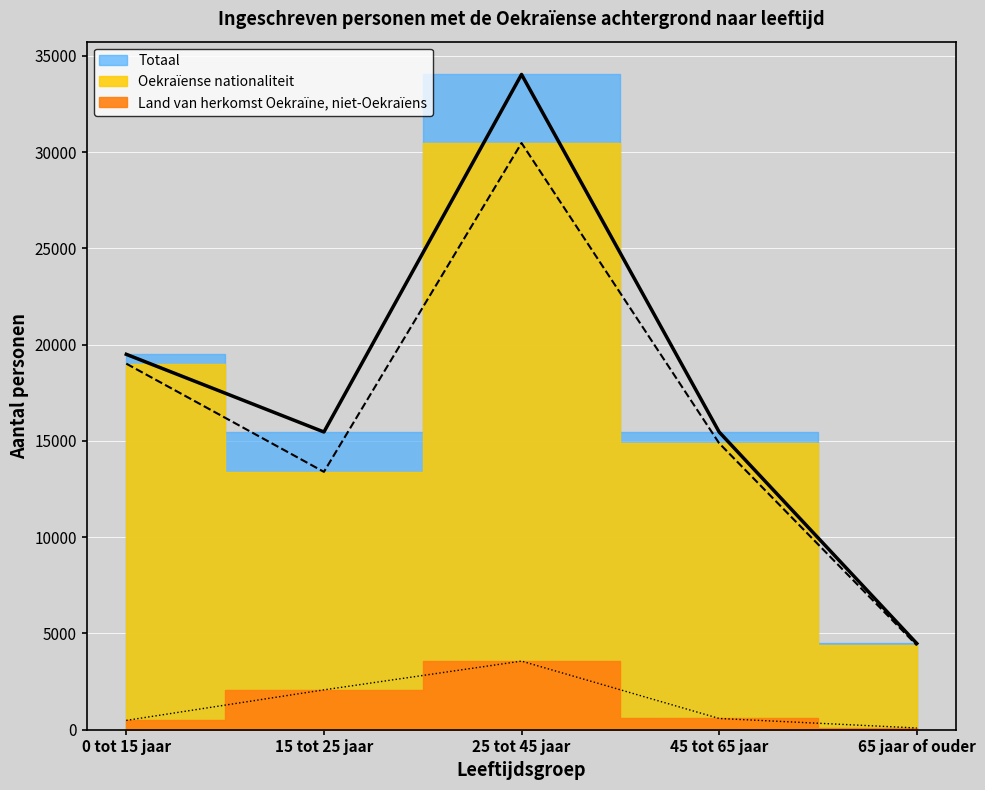

What is the difference between the Totaal values at 0 tot 15 jaar and 65 jaar of ouder?

15019